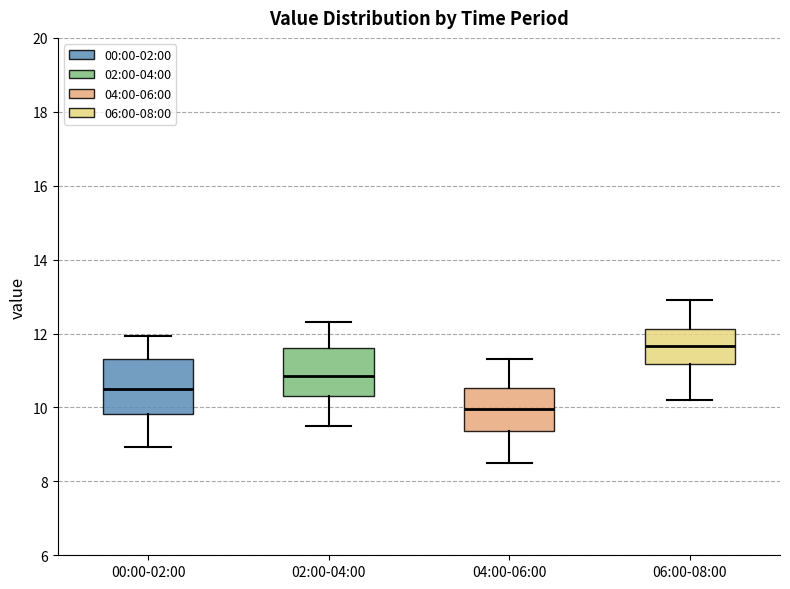

Which box's median line is the lowest?

04:00-06:00